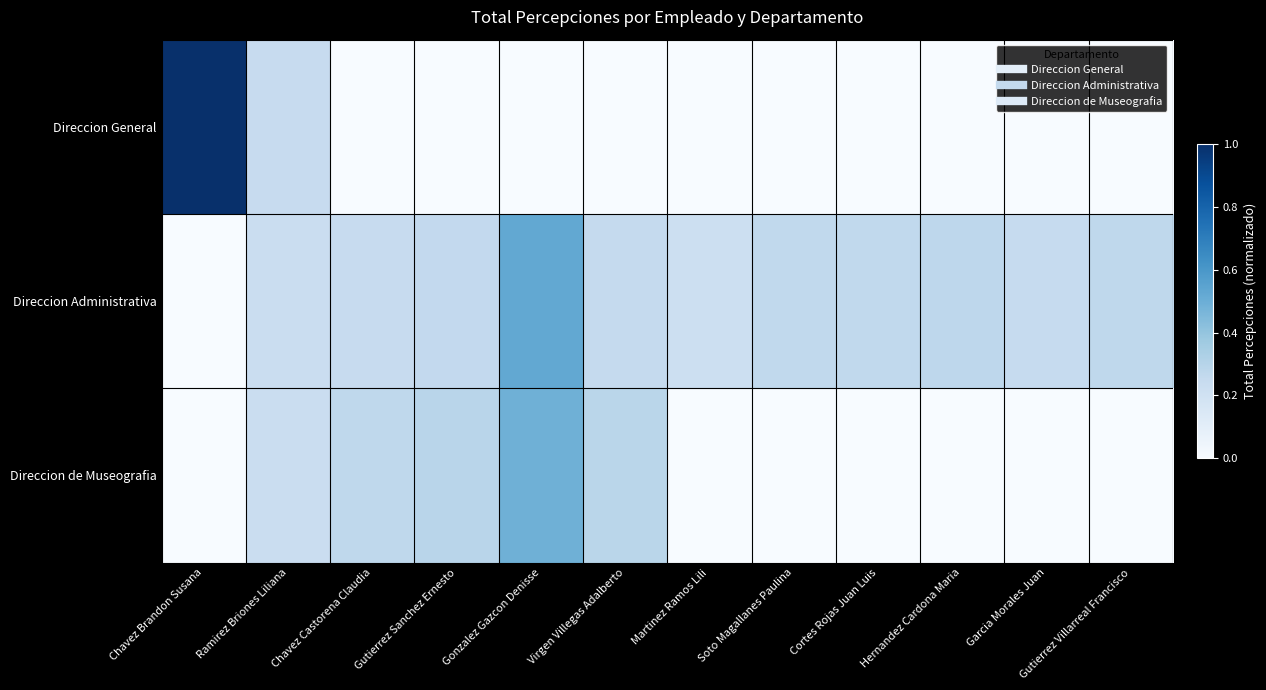

Reading left to right, list all the values displayed in this chart.

Direccion General: Chavez Brandon Susana=1.0	Ramirez Briones Liliana=0.2	Chavez Castorena Claudia=0.0	Gutierrez Sanchez Ernesto=0.0	Gonzalez Gazcon Denisse=0.0	Virgen Villegas Adalberto=0.0	Martinez Ramos Lili=0.0	Soto Magallanes Paulina=0.0	Cortes Rojas Juan Luis=0.0	Hernandez Cardona Maria=0.0	Garcia Morales Juan=0.0	Gutierrez Villarreal Francisco=0.0
Direccion Administrativa: Chavez Brandon Susana=0.0	Ramirez Briones Liliana=0.2	Chavez Castorena Claudia=0.2	Gutierrez Sanchez Ernesto=0.3	Gonzalez Gazcon Denisse=0.5	Virgen Villegas Adalberto=0.3	Martinez Ramos Lili=0.2	Soto Magallanes Paulina=0.3	Cortes Rojas Juan Luis=0.3	Hernandez Cardona Maria=0.3	Garcia Morales Juan=0.2	Gutierrez Villarreal Francisco=0.3
Direccion de Museografia: Chavez Brandon Susana=0.0	Ramirez Briones Liliana=0.2	Chavez Castorena Claudia=0.3	Gutierrez Sanchez Ernesto=0.3	Gonzalez Gazcon Denisse=0.5	Virgen Villegas Adalberto=0.3	Martinez Ramos Lili=0.0	Soto Magallanes Paulina=0.0	Cortes Rojas Juan Luis=0.0	Hernandez Cardona Maria=0.0	Garcia Morales Juan=0.0	Gutierrez Villarreal Francisco=0.0